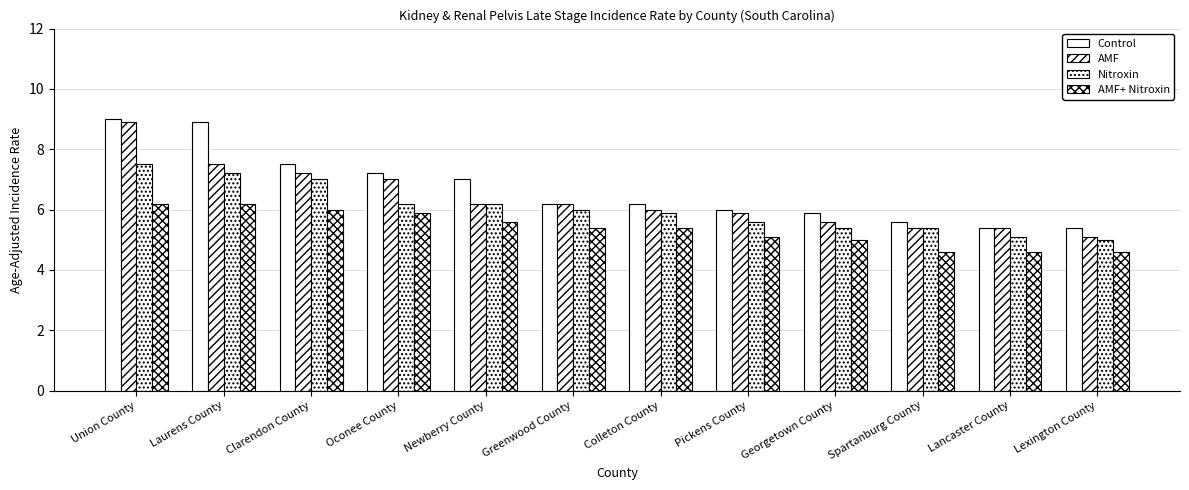

What is the difference between the second highest and minimum values in the AMF series?

2.4